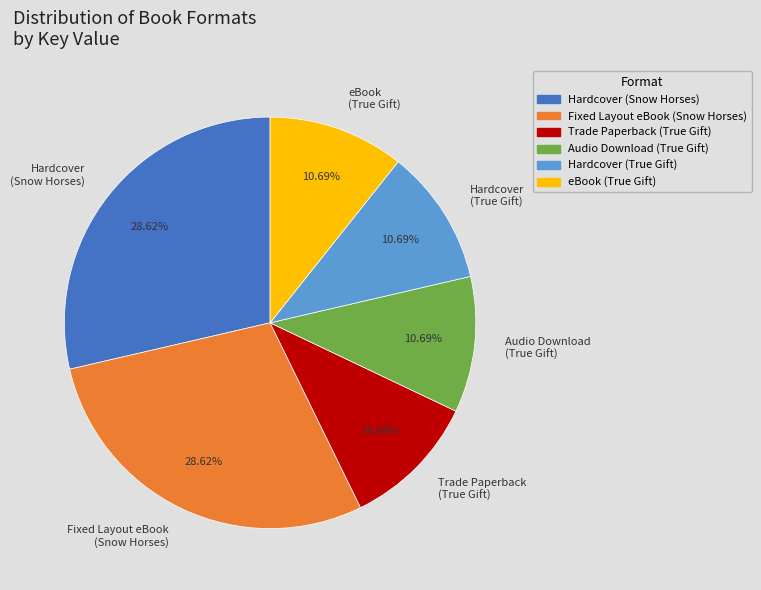

To the nearest percent, what percentage of the pie is Fixed Layout eBook (Snow Horses)?

29%